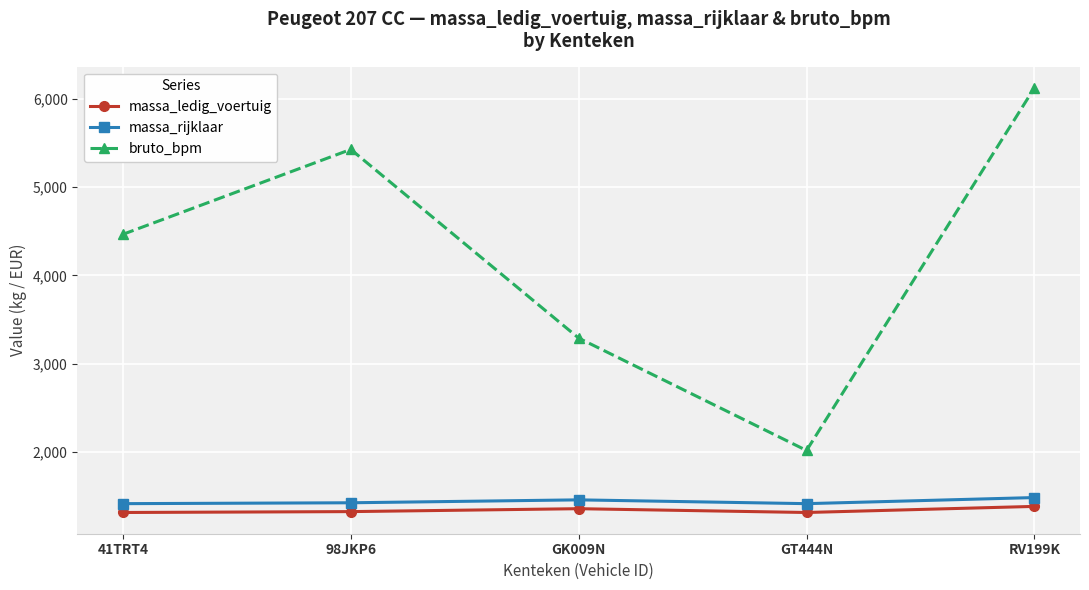

What is the spread (max minus min) of values at 98JKP6?

4100